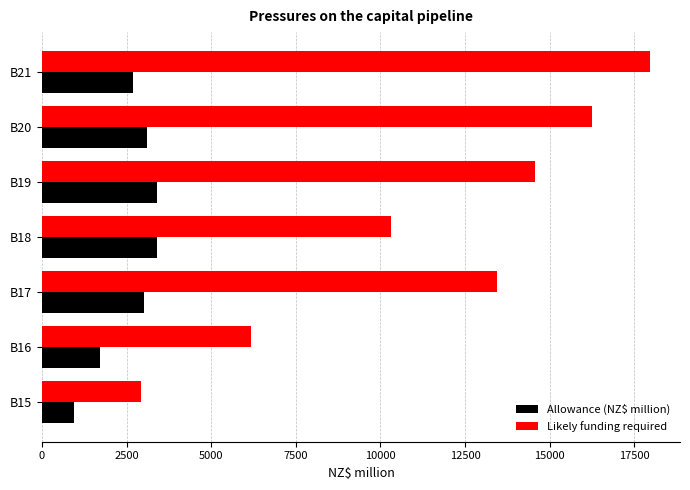

What are all the series names shown in the legend?

Allowance (NZ$ million), Likely funding required